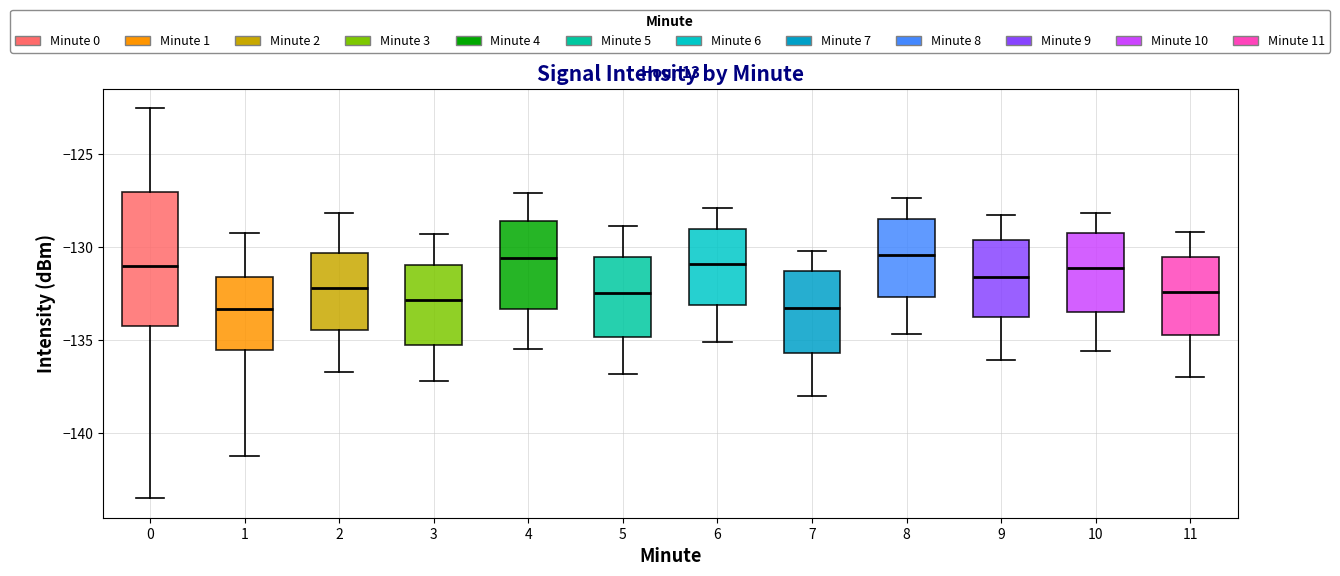

Reading left to right, read every box against the y-axis: the position of its median line, the range the box covers, and the ends of its whiskers. The values are not printed on the chart, so give them approximately, as read against the axis.

0: median -131.0, box -134.0 to -127.0, whiskers -143.5 to -122.5
1: median -133.5, box -135.5 to -131.5, whiskers -141.0 to -129.0
2: median -132.0, box -134.5 to -130.5, whiskers -136.5 to -128.0
3: median -133.0, box -135.0 to -131.0, whiskers -137.0 to -129.5
4: median -130.5, box -133.5 to -128.5, whiskers -135.5 to -127.0
5: median -132.5, box -135.0 to -130.5, whiskers -137.0 to -129.0
6: median -131.0, box -133.0 to -129.0, whiskers -135.0 to -128.0
7: median -133.5, box -135.5 to -131.5, whiskers -138.0 to -130.0
8: median -130.5, box -132.5 to -128.5, whiskers -134.5 to -127.5
9: median -131.5, box -134.0 to -129.5, whiskers -136.0 to -128.5
10: median -131.0, box -133.5 to -129.0, whiskers -135.5 to -128.0
11: median -132.5, box -134.5 to -130.5, whiskers -137.0 to -129.0